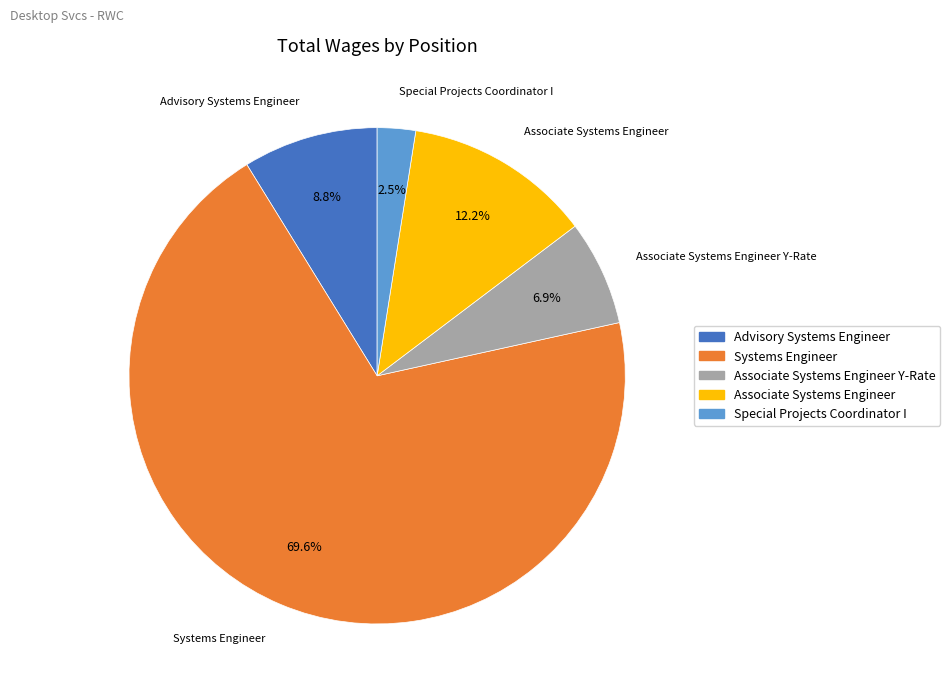

Does any single category account for the majority?

Yes